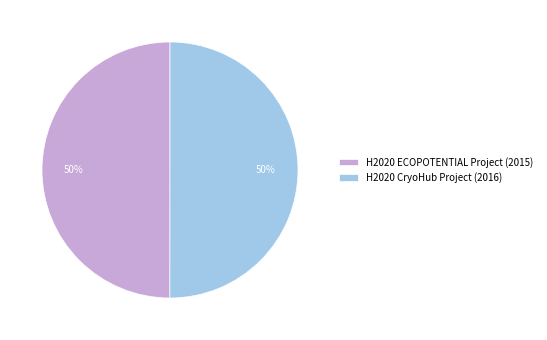

How many segments does this pie chart have?

2